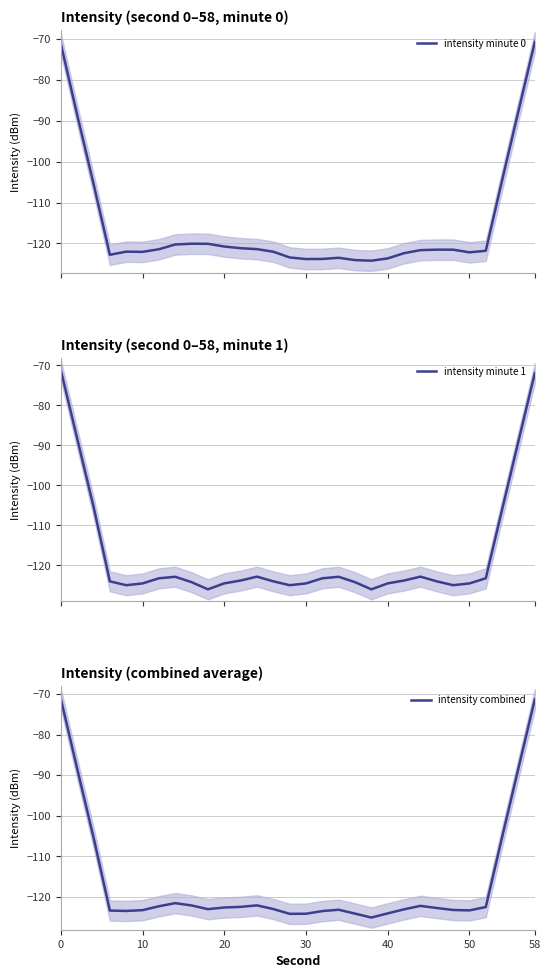

What is the maximum value for intensity combined?

-71.2